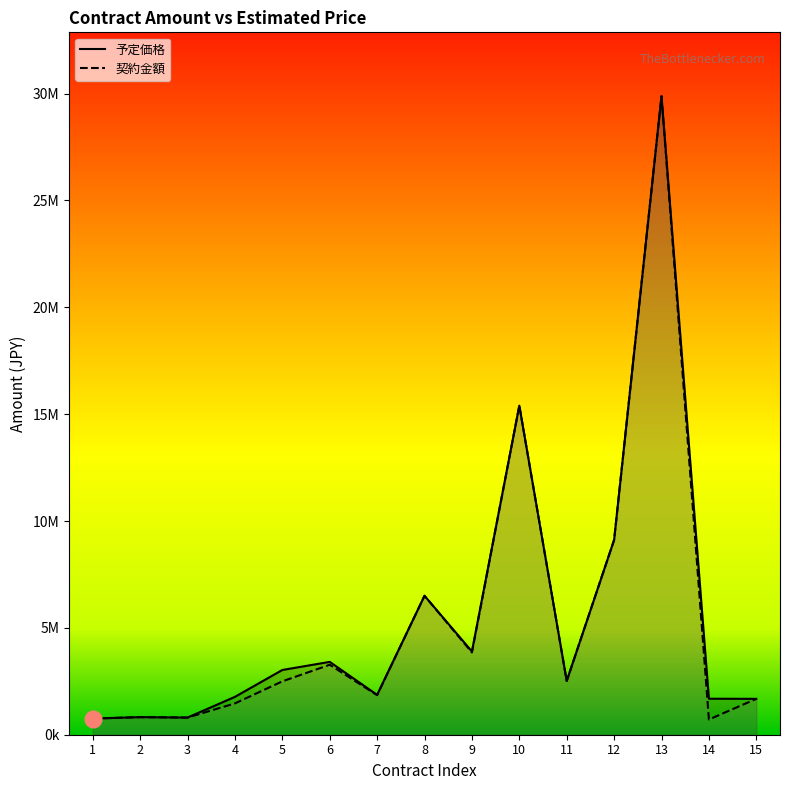

What is the value of the 契約金額 point at the 7th from the left?

1851300